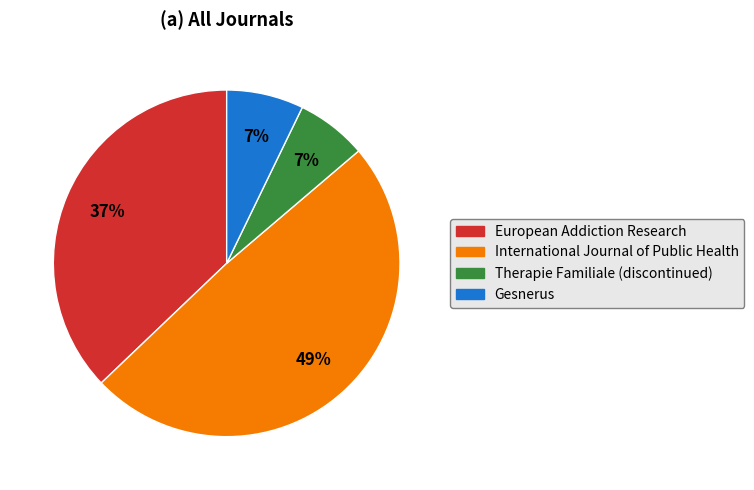

The International Journal of Public Health slice represents 61% of the pie. True or false?

False